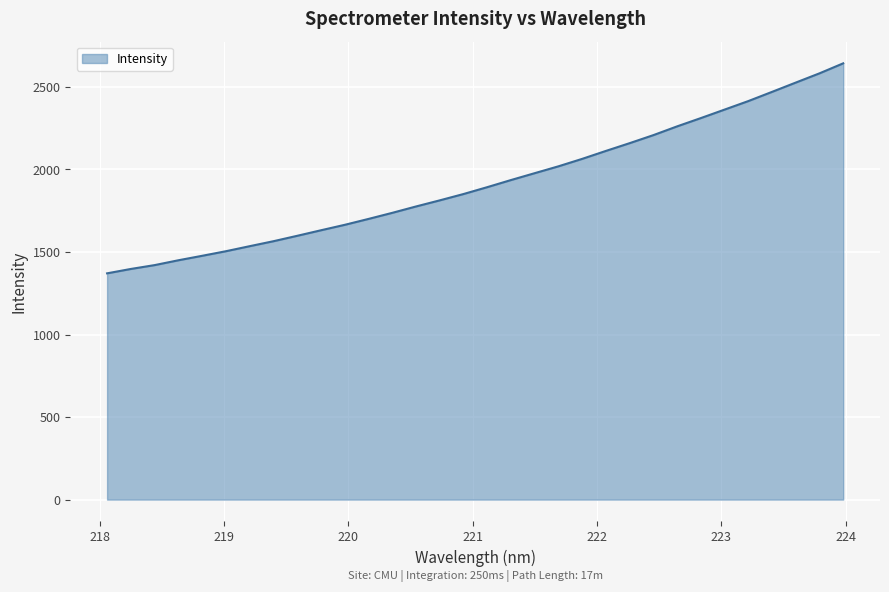

True or false: the data has more than 1 interior local peaks.

False